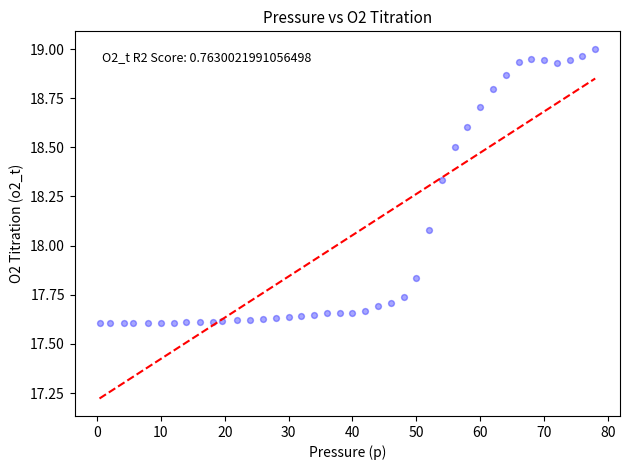

What is the range of X values (max minus min)?

77.6